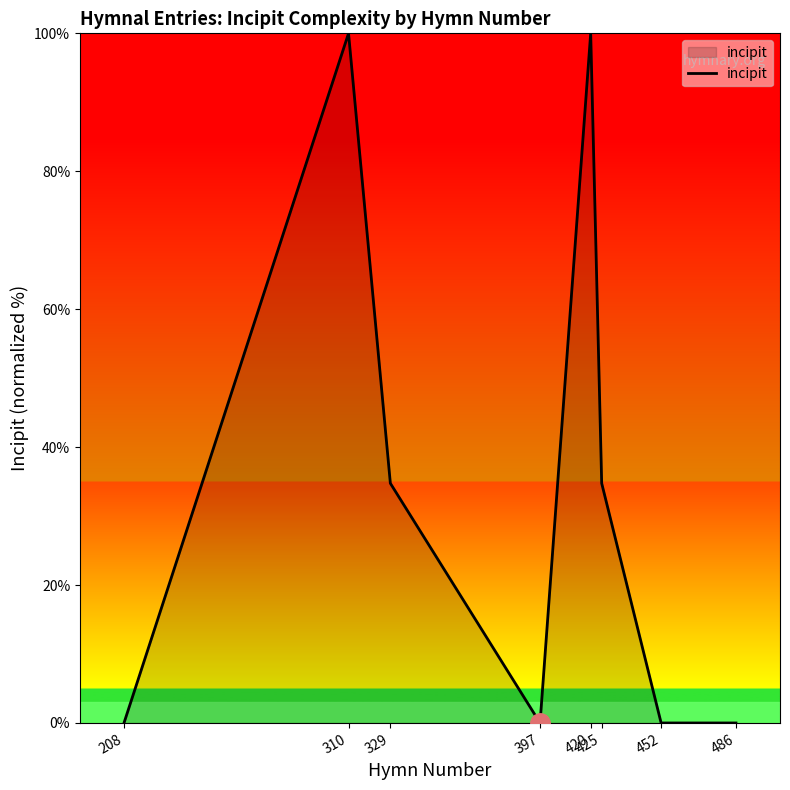

Count the number of values greater than 34.

4